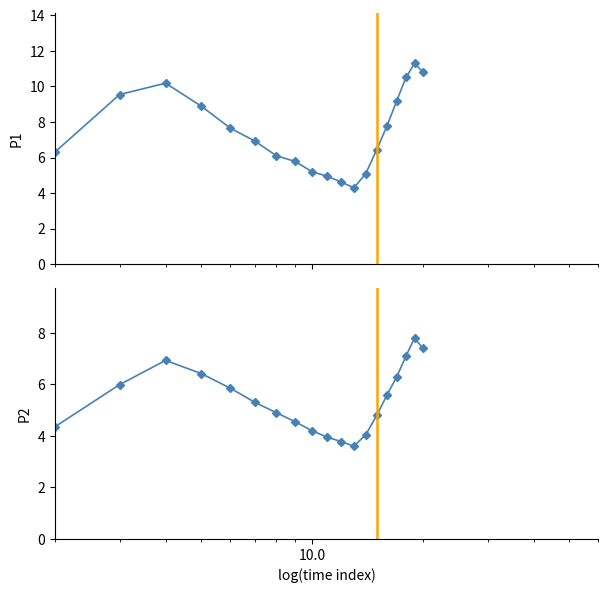

True or false: P2 and P1 intersect in this chart.

False